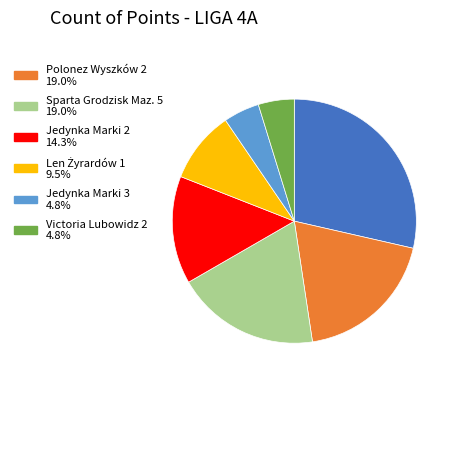

Does any single category account for the majority?

No